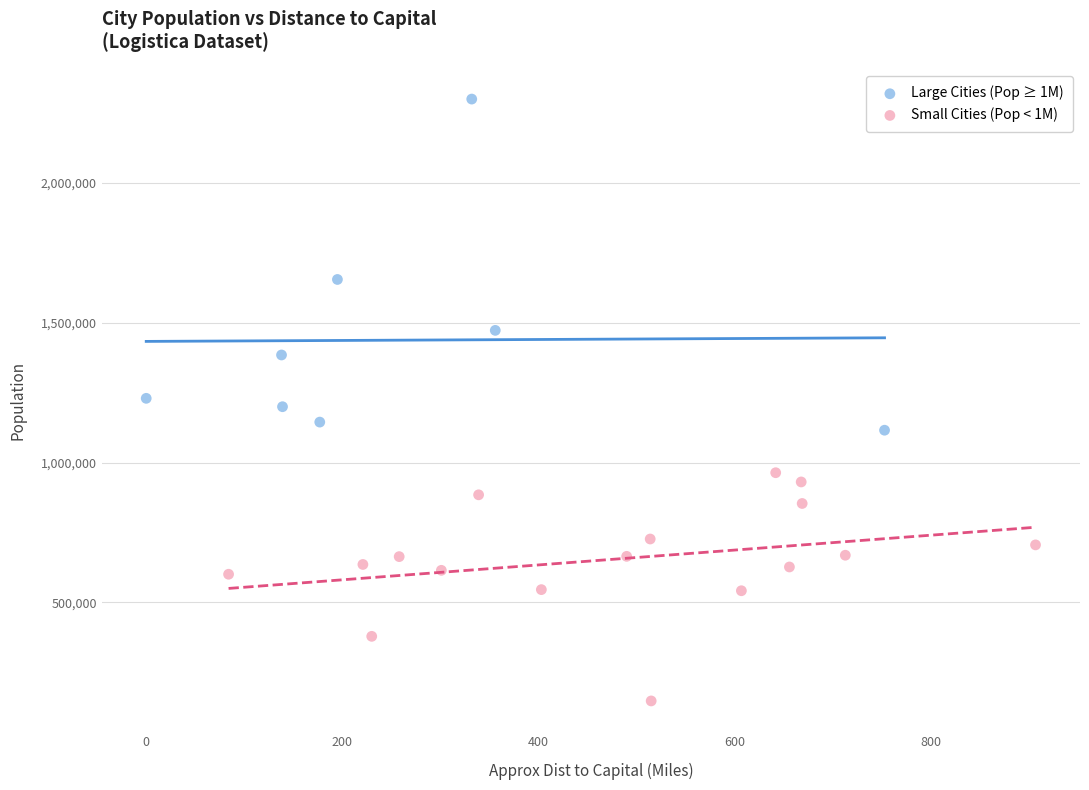

Which series has the widest spread of Y values?

Large Cities (Pop ≥ 1M)